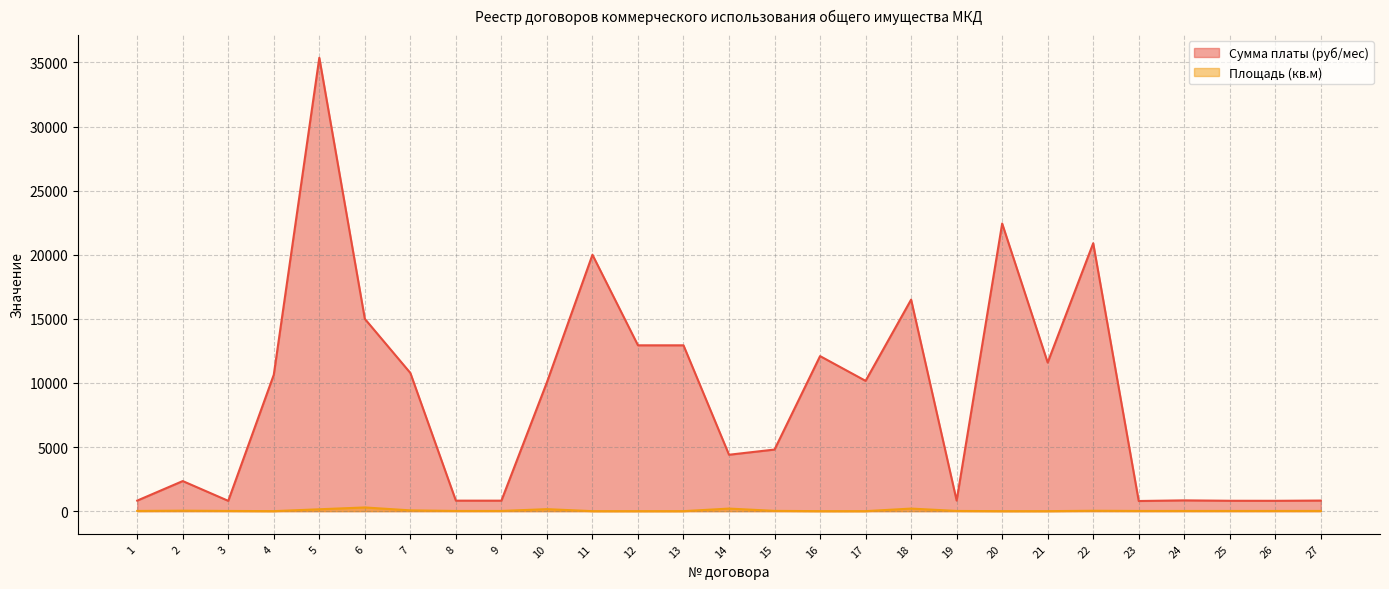

Reading left to right, what are all the values shown in this chart?

Сумма платы (руб/мес): 822.0	2346.5	803.2	10639.0	35368.0	15000.0	10779.5	818.9	817.2	10052.0	20000.0	12936.0	12936.0	4400.0	4805.0	12095.0	10164.0	16500.0	825.2	22437.8	11592.0	20900.0	791.1	840.2	809.4	806.3	825.2
Площадь (кв.м): 15.7	36.2	16.0	0.0	145.9	288.0	60.5	15.6	15.6	155.2	0.0	0.0	0.0	200.0	21.0	0.0	0.0	200.0	15.7	0.0	0.0	30.0	15.7	15.3	15.4	15.4	15.7